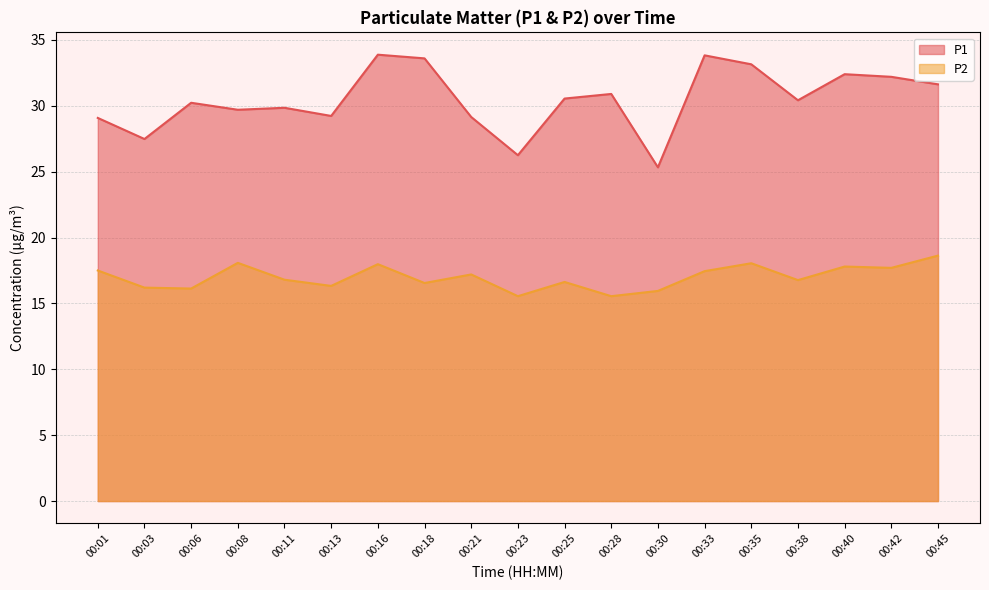

What is the minimum value shown in the chart?

15.6